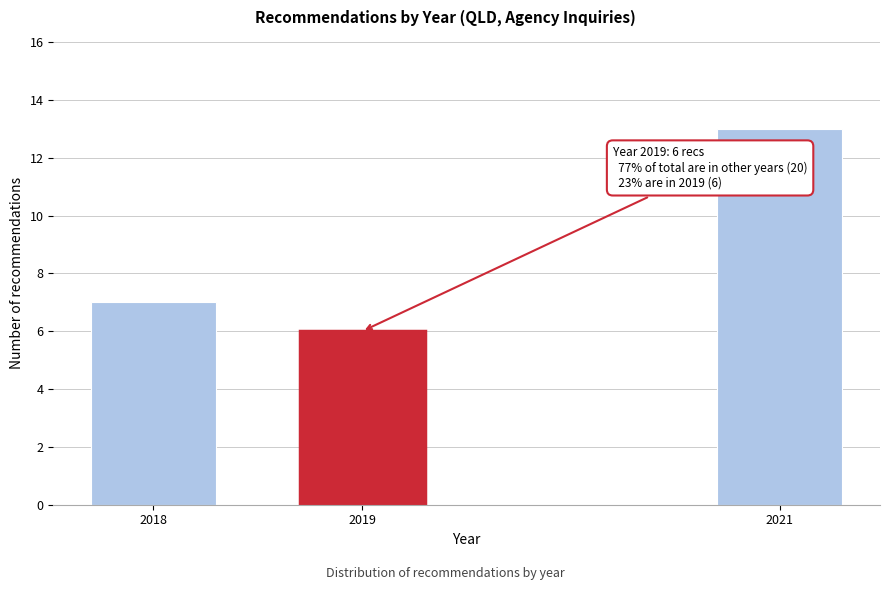

Reading left to right, transcribe all the data shown in this chart.

7	6	13